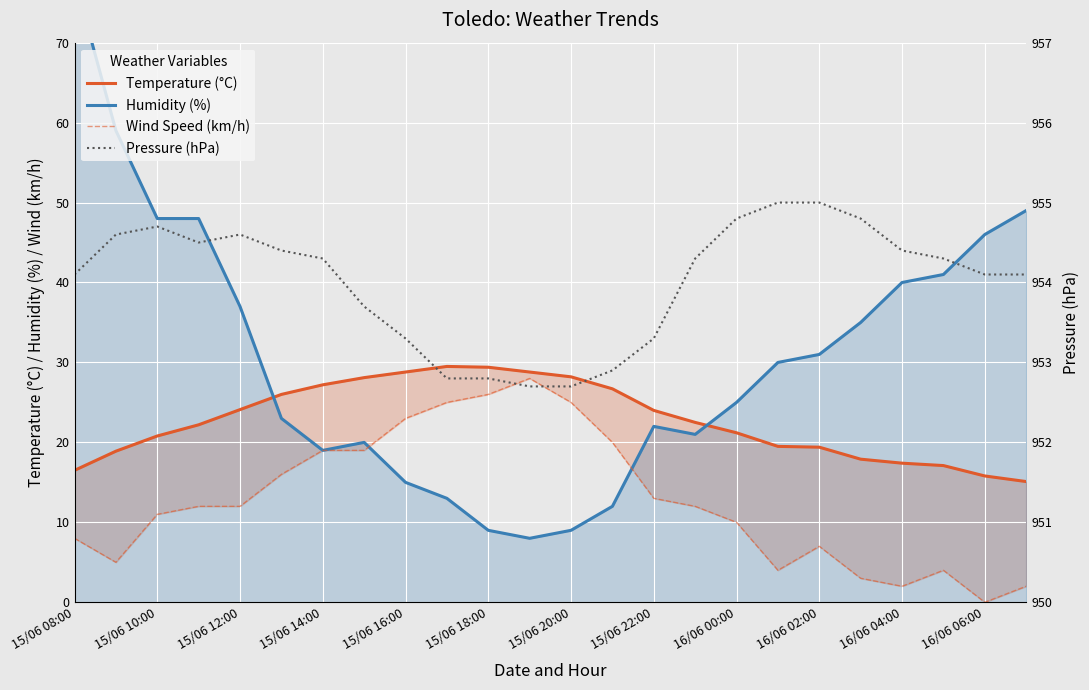

True or false: Temperature (°C) and Wind Speed (km/h) intersect in this chart.

False